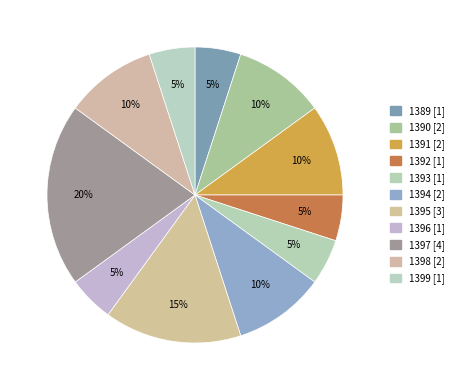

What percentage is NOT represented by 1390?

90.0%